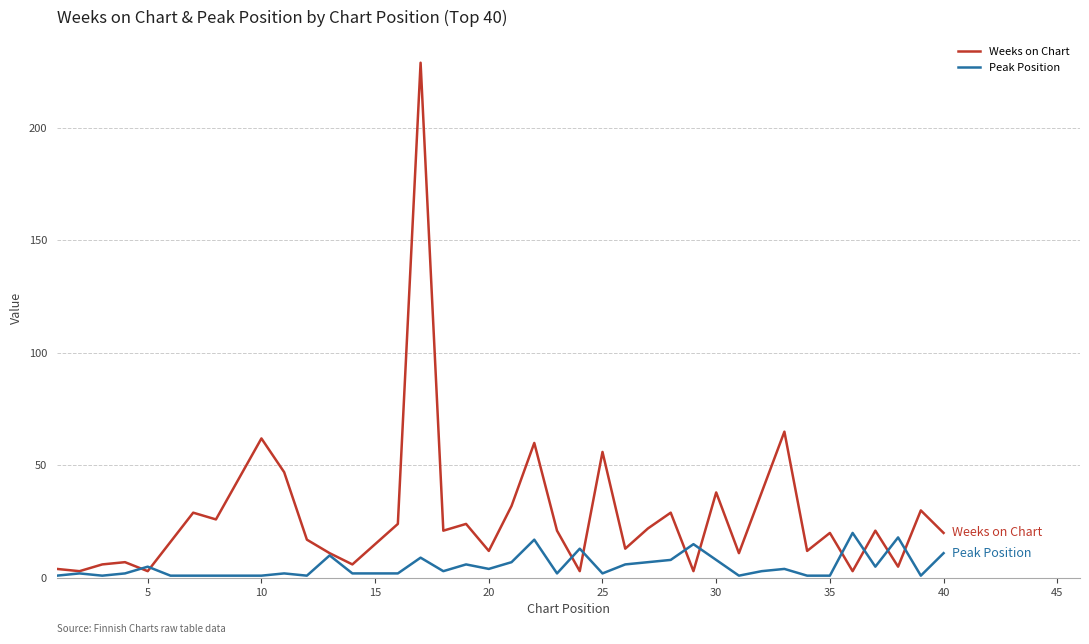

How many lines are shown in the chart?

2